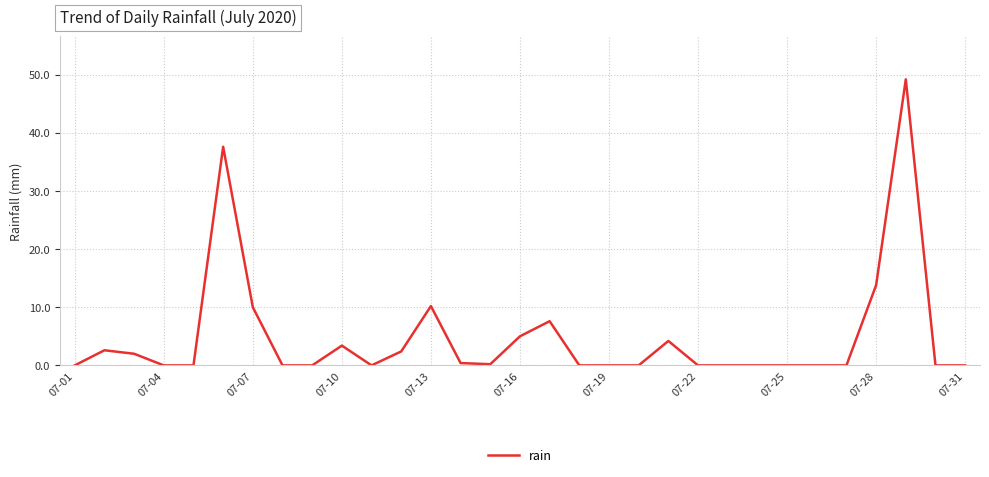

What is the maximum value shown in the chart?

49.2